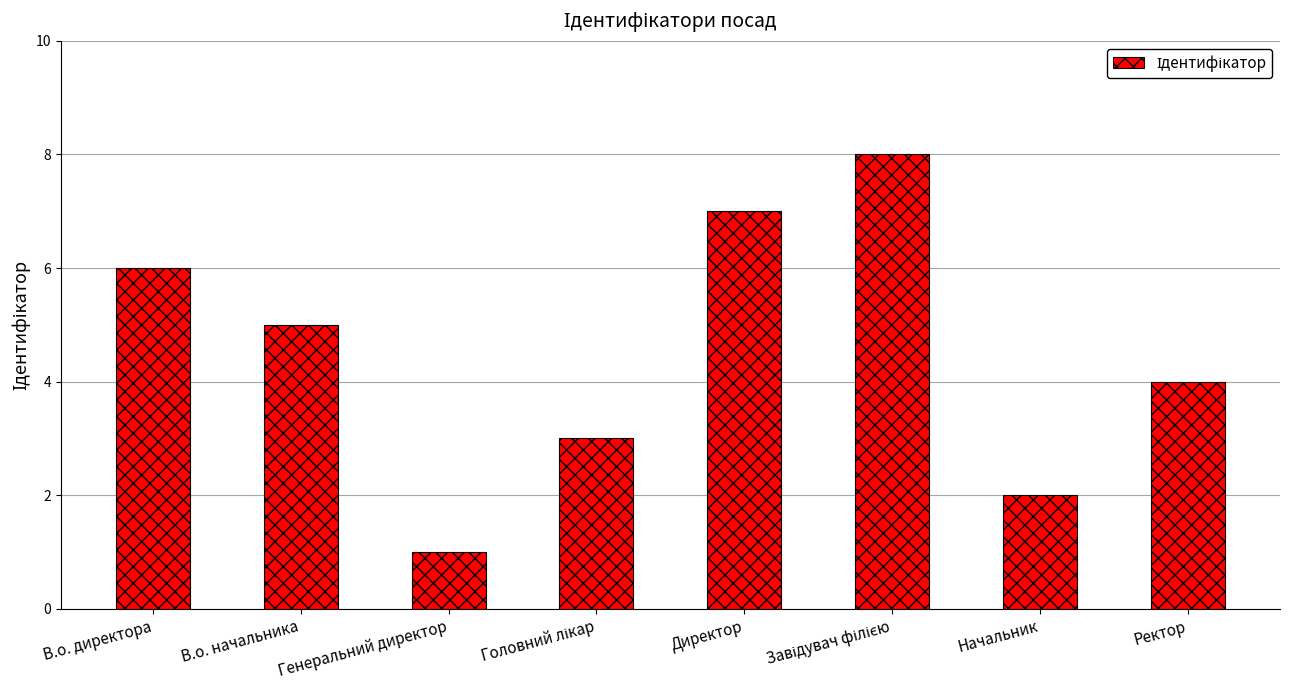

What is the sum of all values?

36